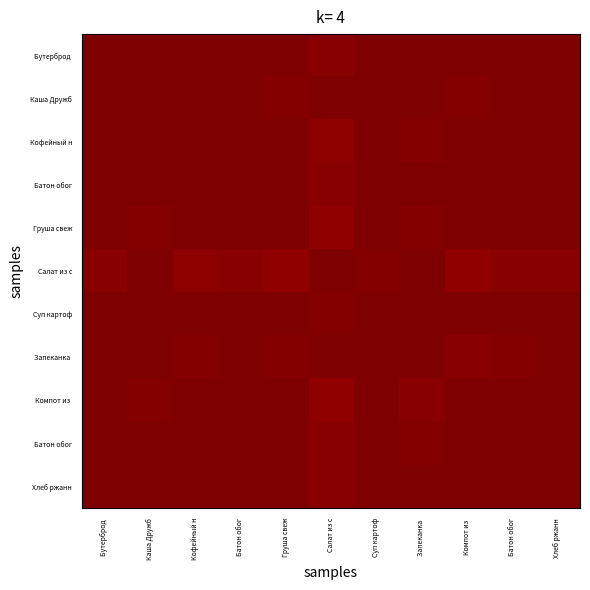

Which category has the lowest value across all series?

Компот из 